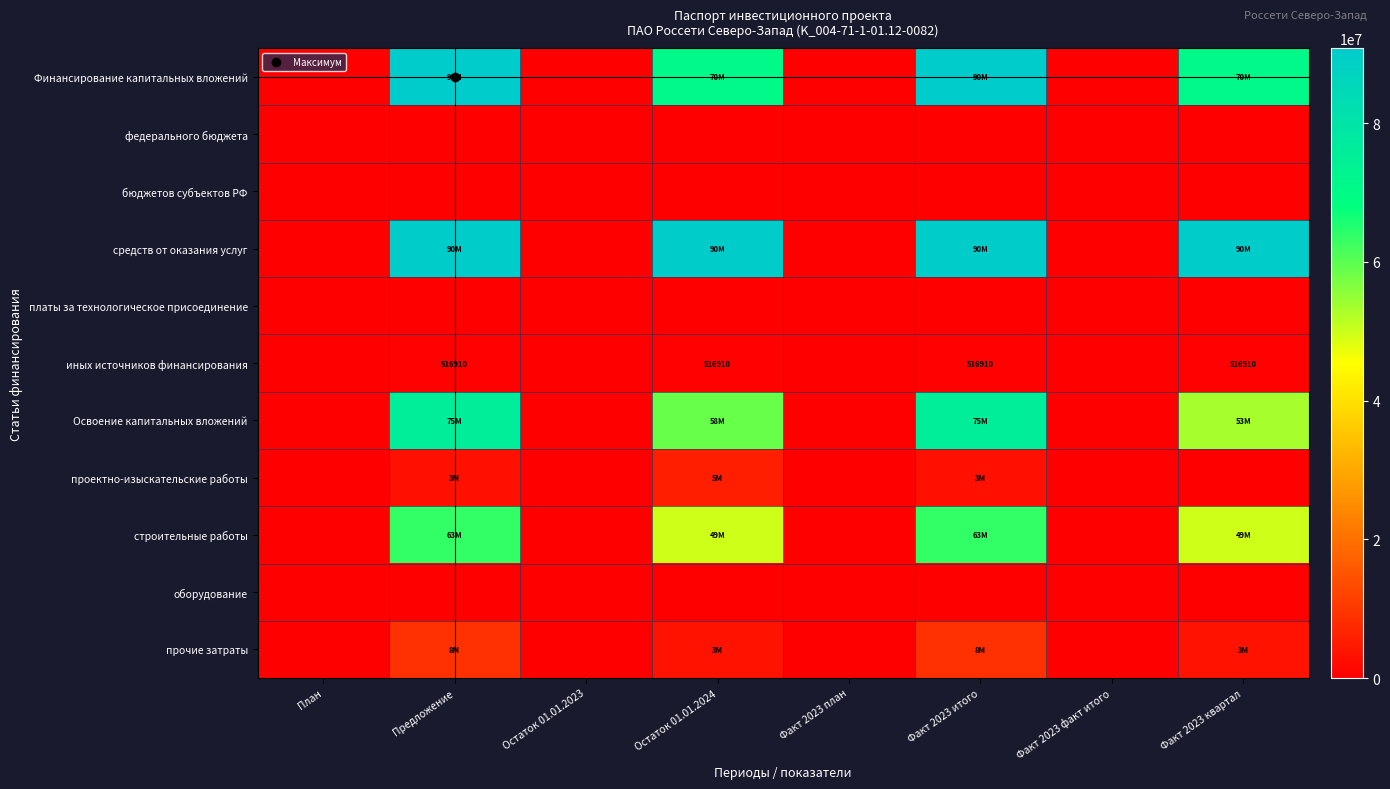

At which label is бюджетов субъектов РФ closest to 0?

План